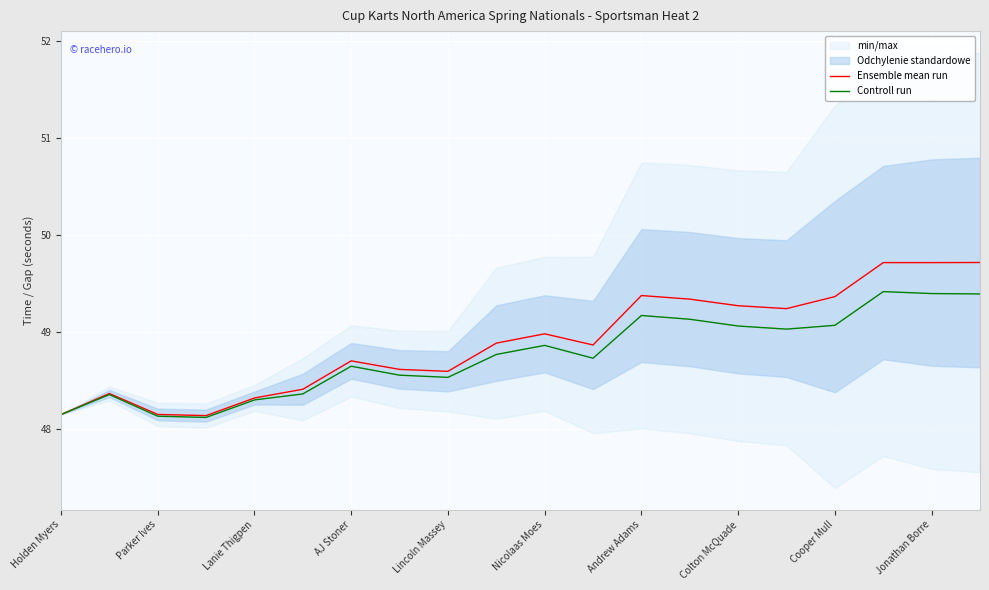

Count the number of categories in the chart.

20